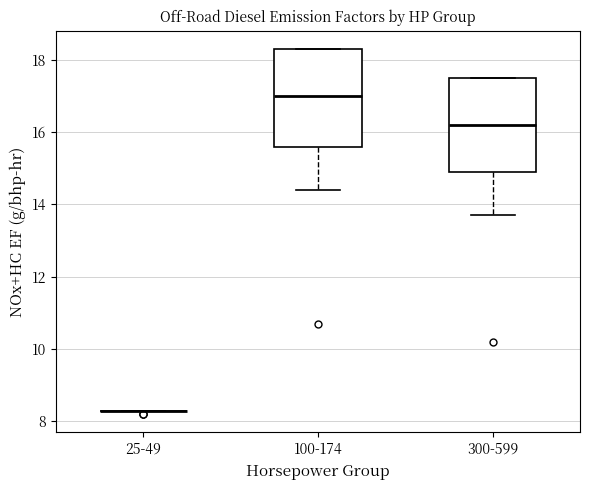

Reading left to right, transcribe this box plot: for each box, give where its median line is, the range the box spans, and where its two whiskers end, as read against the y-axis. The values are not printed on the chart, so give them approximately, as read against the axis.

25-49: box collapsed to a line at 8.4, whiskers 8.4 to 8.4
100-174: median 17.0, box 15.6 to 18.4, whiskers 14.4 to 18.4
300-599: median 16.2, box 15.0 to 17.6, whiskers 13.8 to 17.6